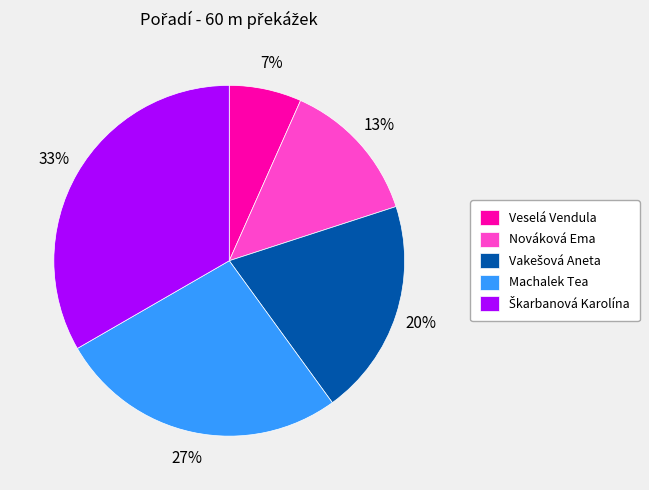

Between Nováková Ema and Veselá Vendula, which is larger?

Nováková Ema